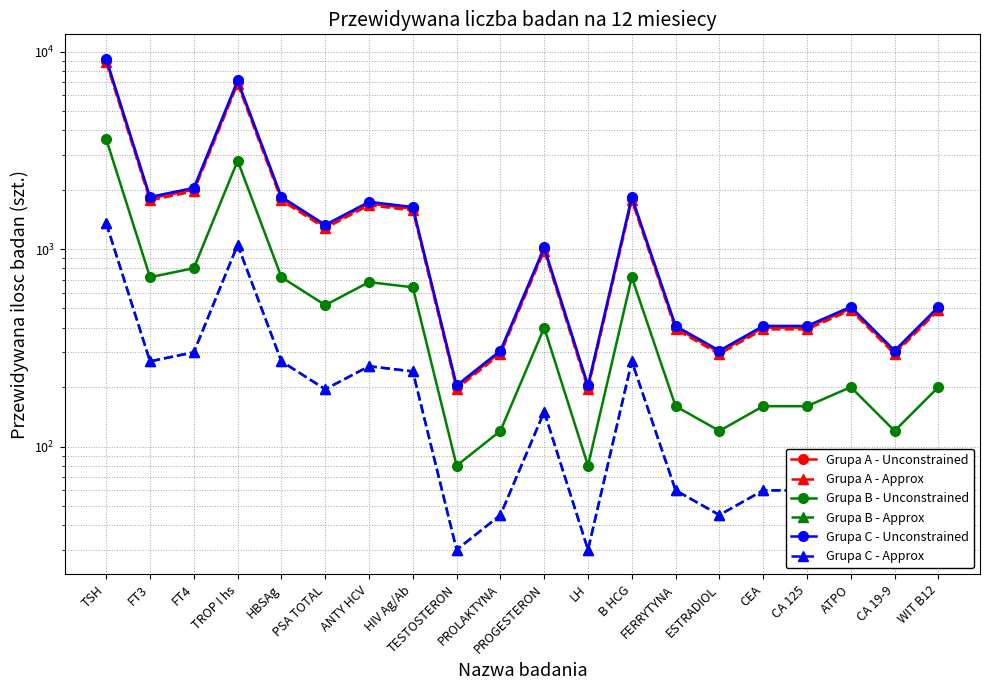

The Grupa B - Unconstrained series shows 86 at WIT B12. True or false?

False